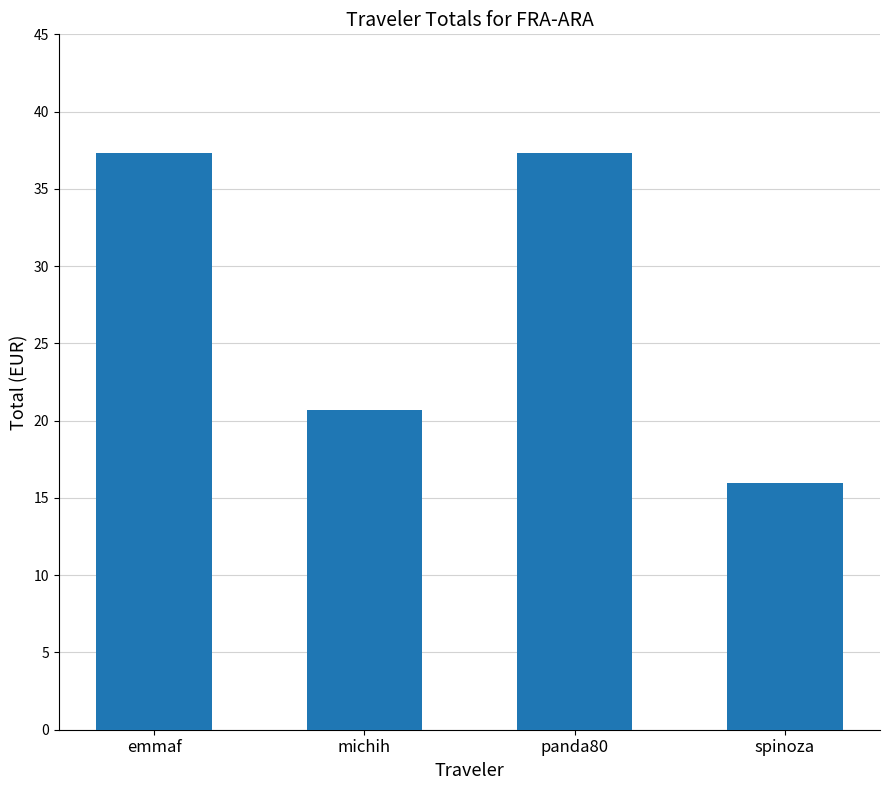

What is the label of the 3rd bar from the left?

panda80